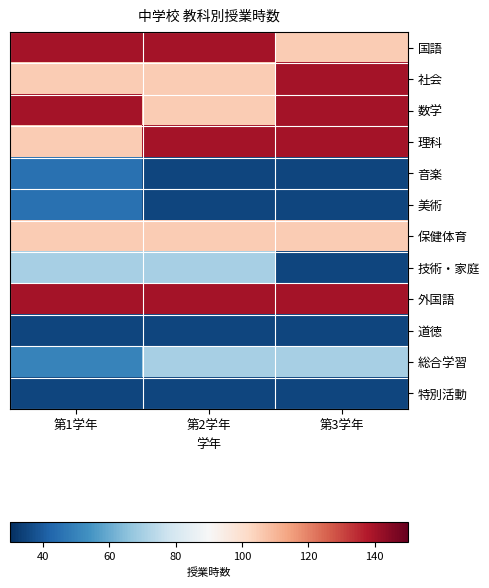

Count the number of data series in this chart.

12